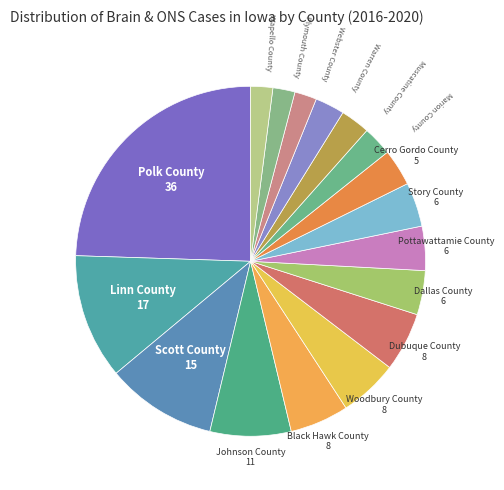

Which slice is the smallest?

Webster County